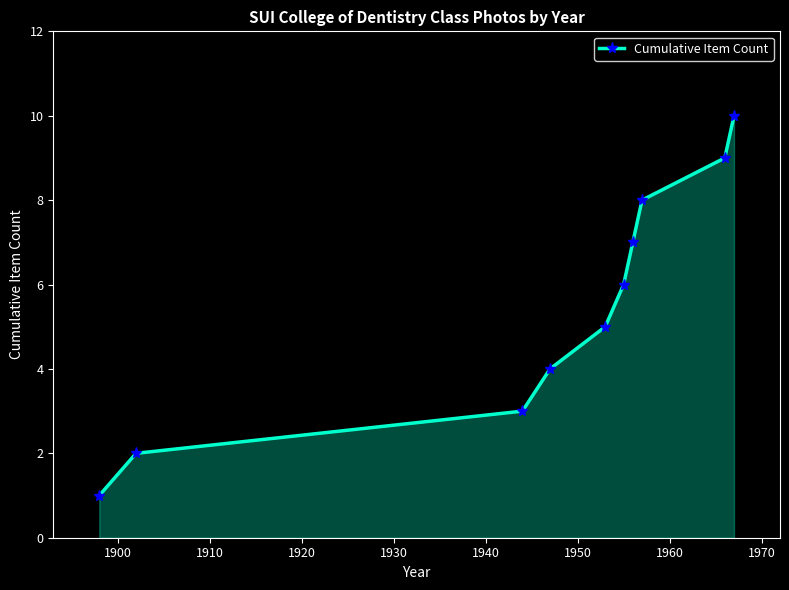

Reading left to right, extract all data points from this chart.

1	2	3	4	5	6	7	8	9	10